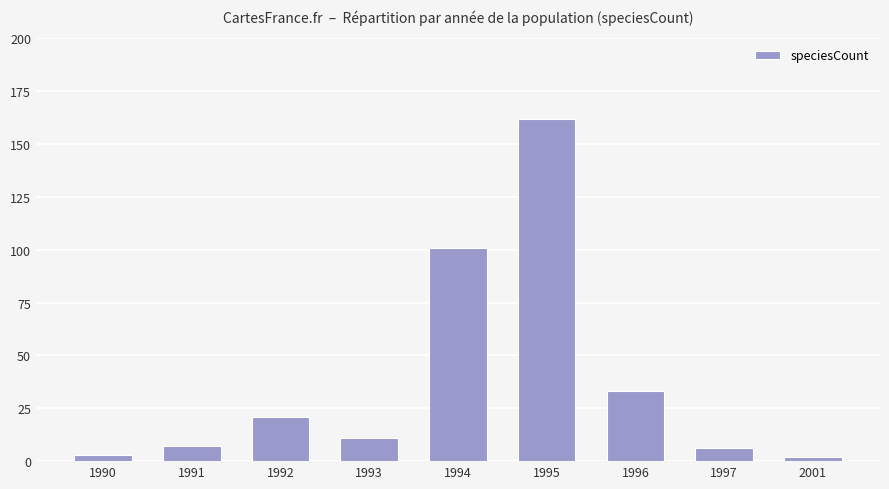

What is the smallest value displayed?

2